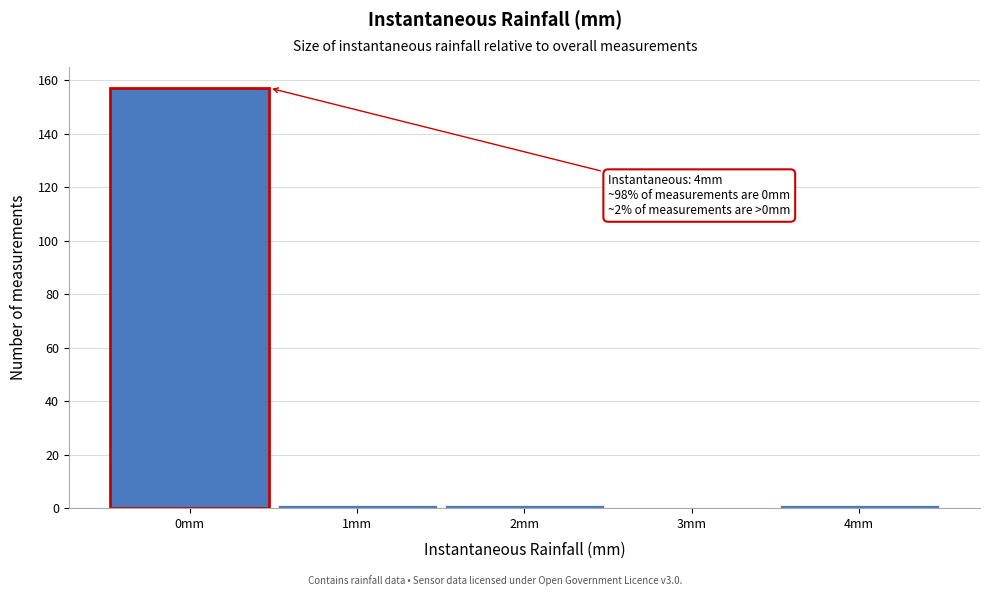

Which range on the x-axis has the tallest bar?

-0.5 to 0.5